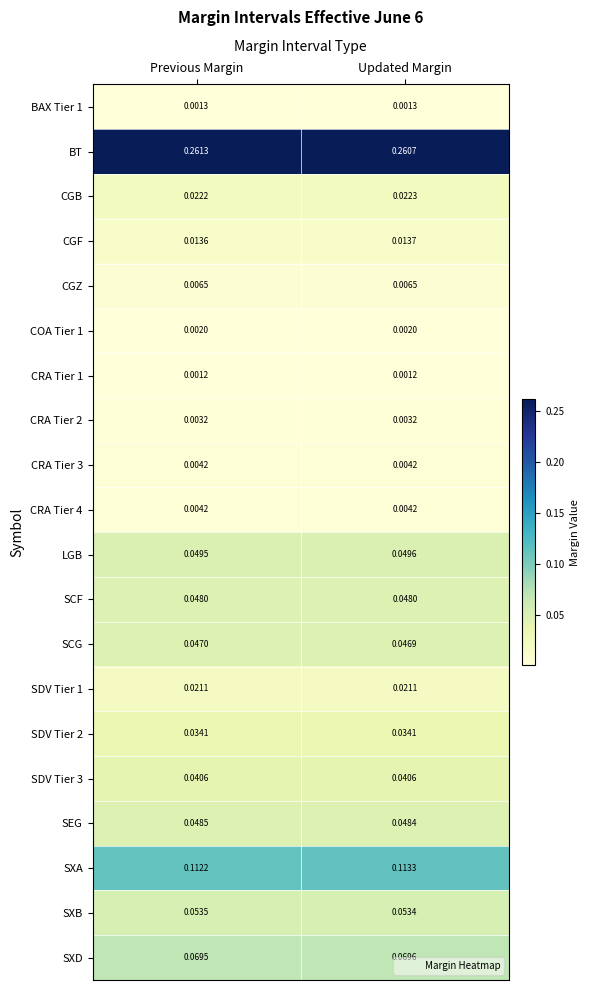

Which series changed the most between Previous Margin and Updated Margin?

SXA